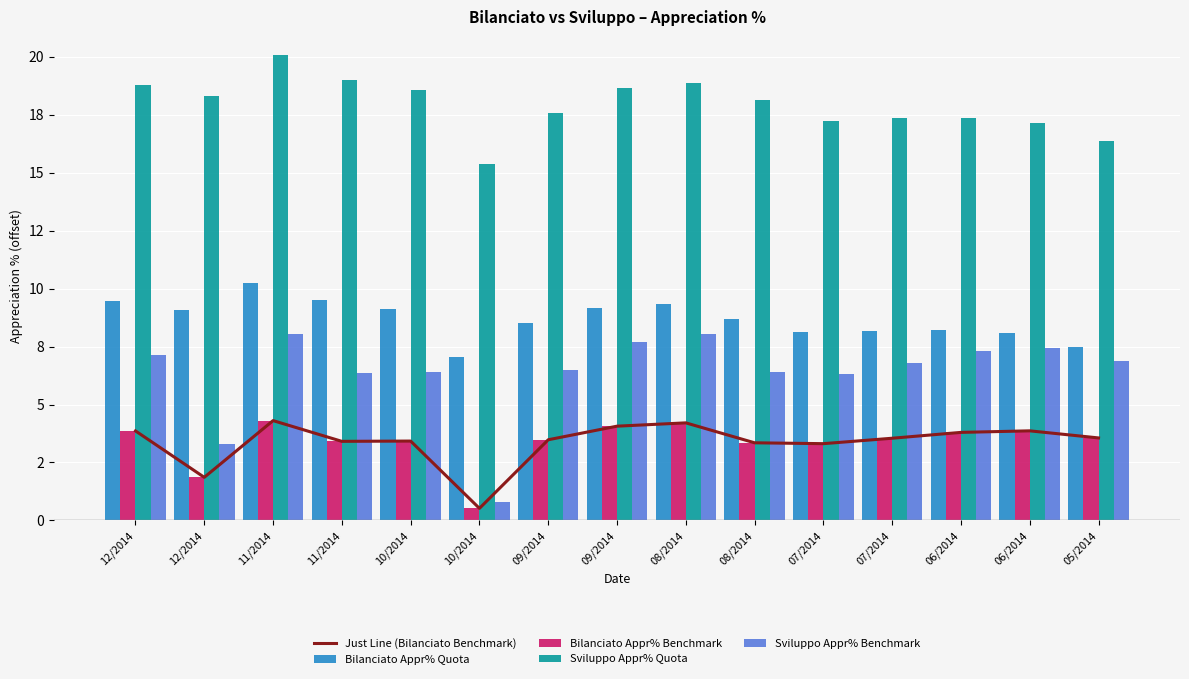

The value of Sviluppo Appr% Quota at 09/2014 is 4.9. True or false?

False